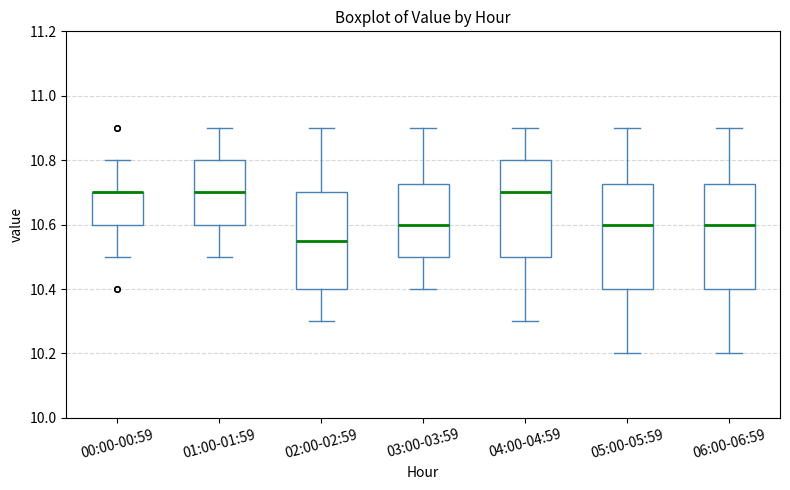

Reading left to right, transcribe this box plot: for each box, give where its median line is, the range the box spans, and where its two whiskers end, as read against the y-axis. The values are not printed on the chart, so give them approximately, as read against the axis.

00:00-00:59: median 10.70 (drawn on the box's upper edge), box 10.60 to 10.70, whiskers 10.50 to 10.80
01:00-01:59: median 10.70, box 10.60 to 10.80, whiskers 10.50 to 10.90
02:00-02:59: median 10.56, box 10.40 to 10.70, whiskers 10.30 to 10.90
03:00-03:59: median 10.60, box 10.50 to 10.72, whiskers 10.40 to 10.90
04:00-04:59: median 10.70, box 10.50 to 10.80, whiskers 10.30 to 10.90
05:00-05:59: median 10.60, box 10.40 to 10.72, whiskers 10.20 to 10.90
06:00-06:59: median 10.60, box 10.40 to 10.72, whiskers 10.20 to 10.90